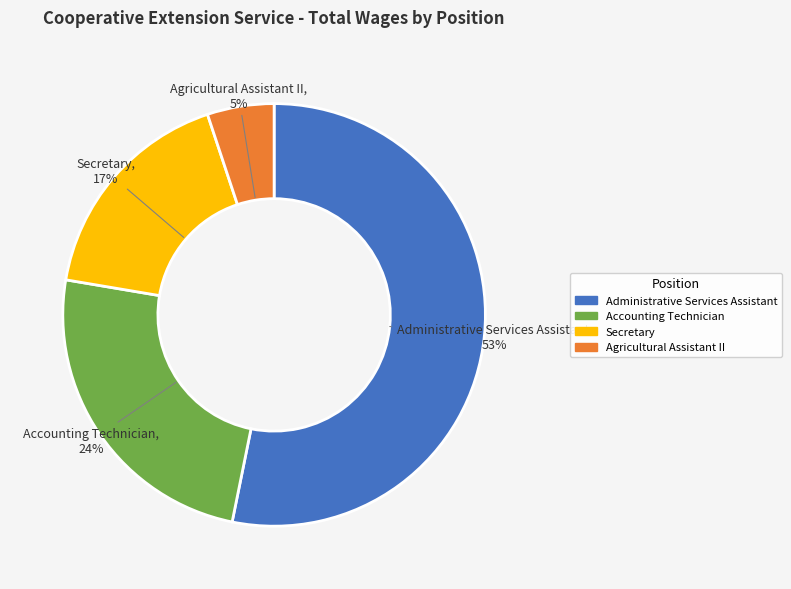

Which has a higher value, Secretary or Agricultural Assistant II?

Secretary